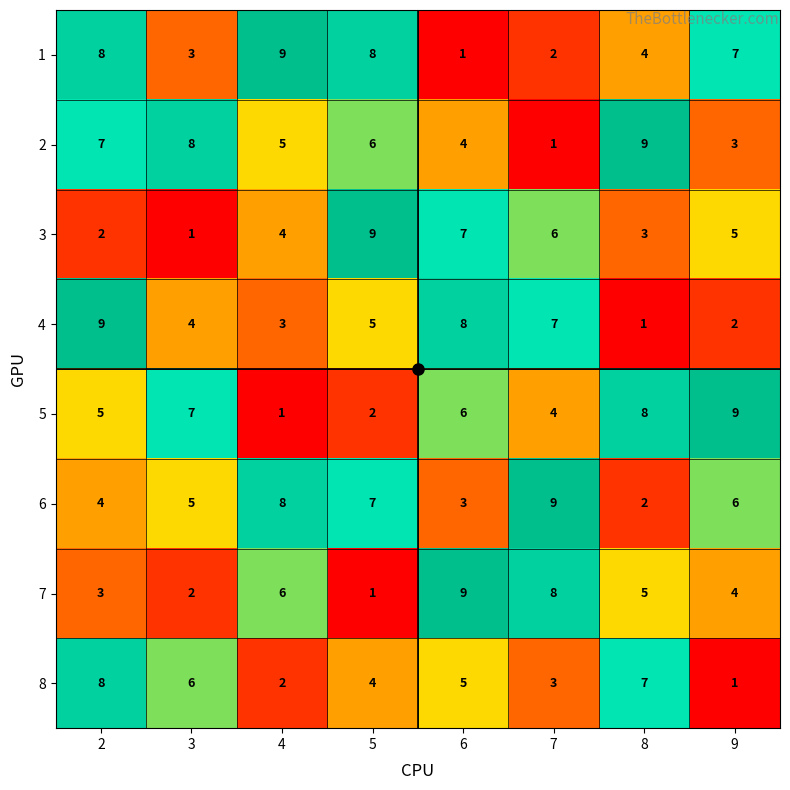

What value does the 7 series have at 6?

9